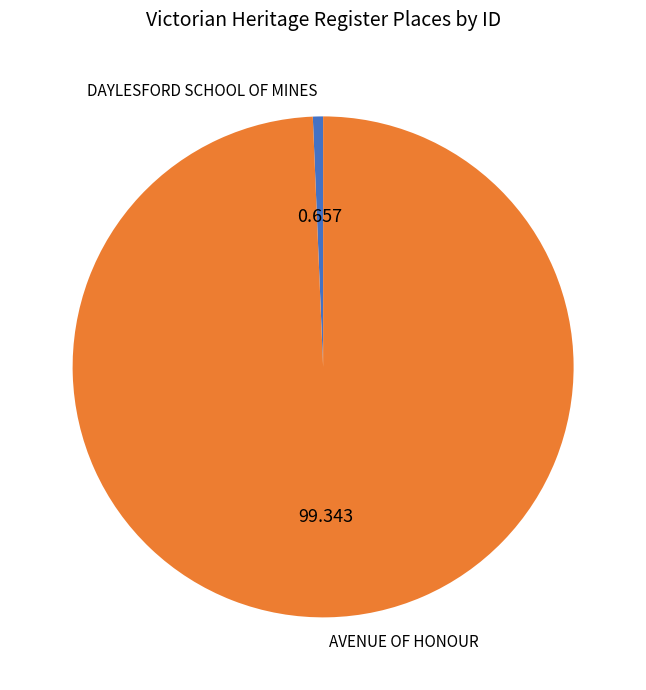

Is it true that DAYLESFORD SCHOOL OF MINES is 12% of the pie?

False